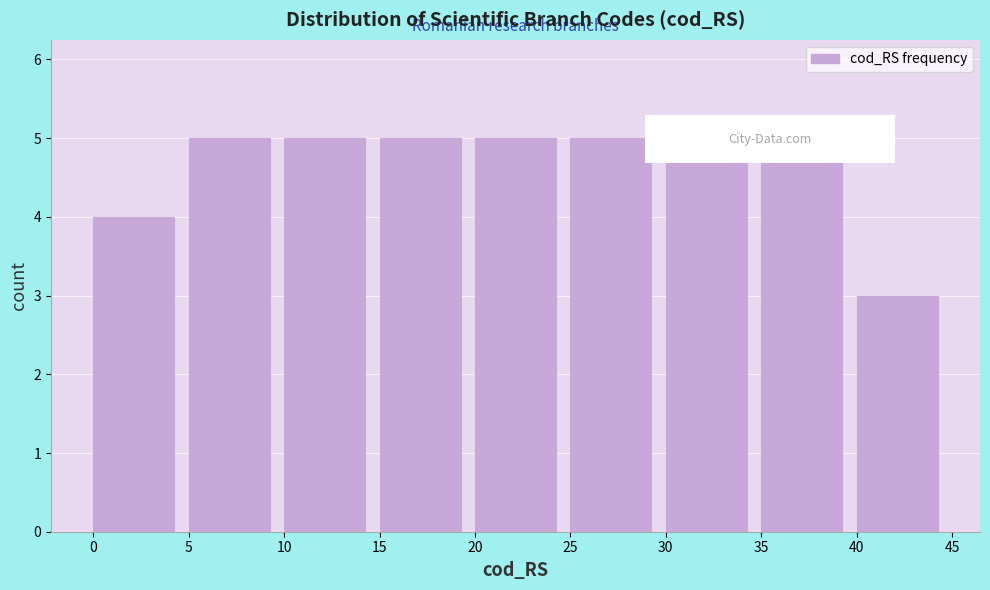

Reading left to right, transcribe this chart: for each bar, give the range it covers on the x-axis and its height. The values are not printed on the chart, so give them approximately, as read against the axis.

0 to 5: 4
5 to 10: 5
10 to 15: 5
15 to 20: 5
20 to 25: 5
25 to 30: 5
30 to 35: 5
35 to 40: 5
40 to 45: 3